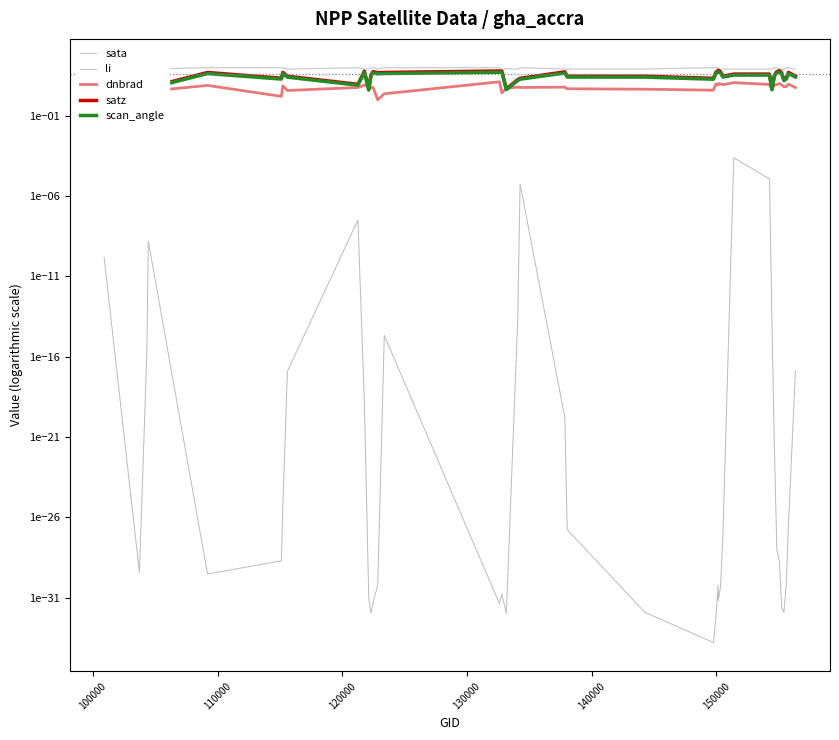

What is the lowest value of the sata series?

79.5